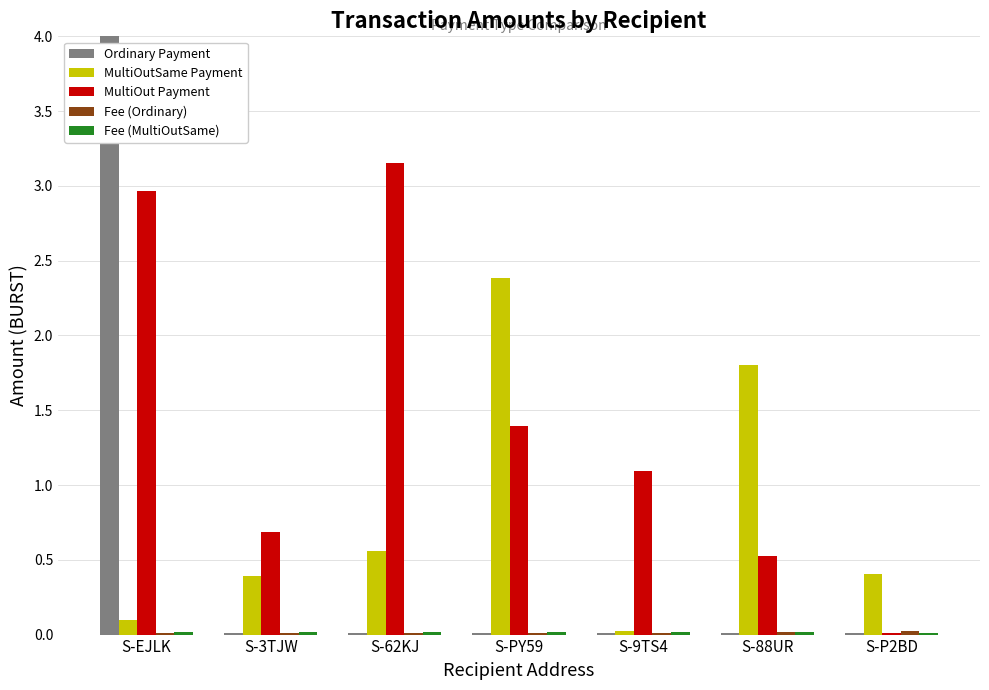

What is the label of the 2nd bar from the left?

S-3TJW